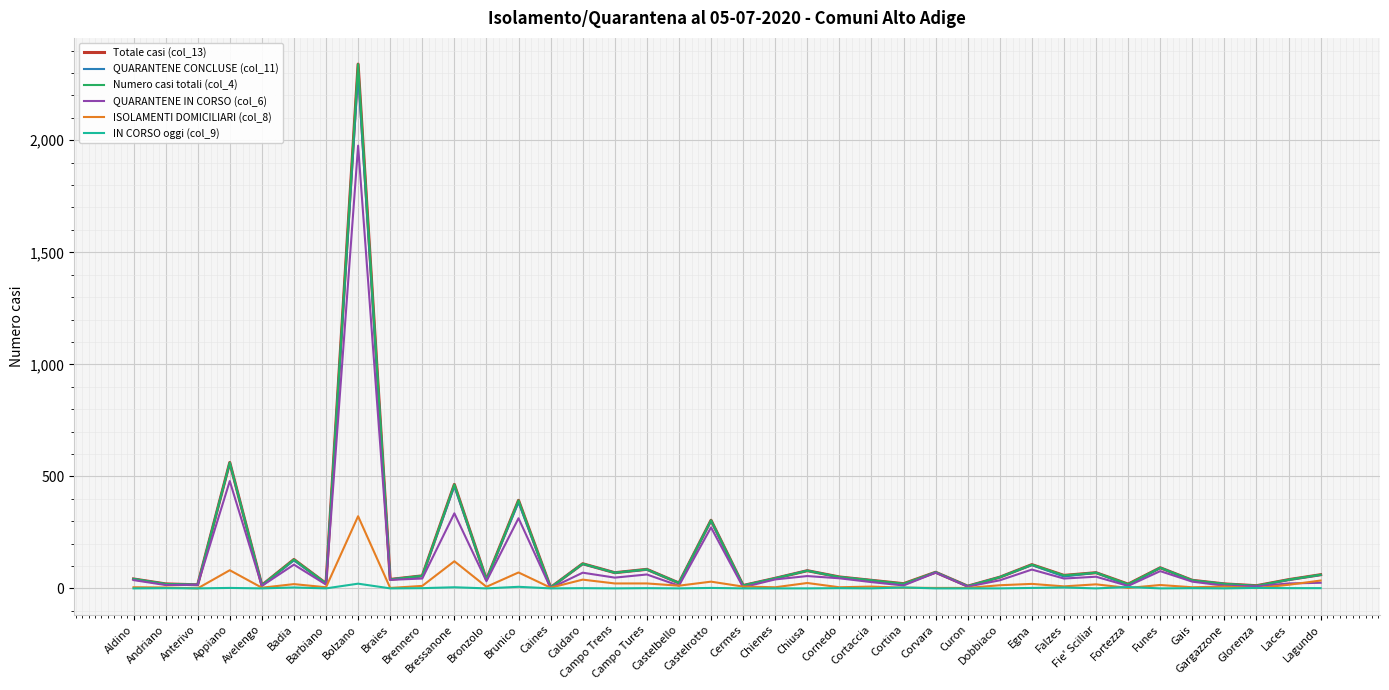

At which category is the sum across all series the highest?

Bolzano